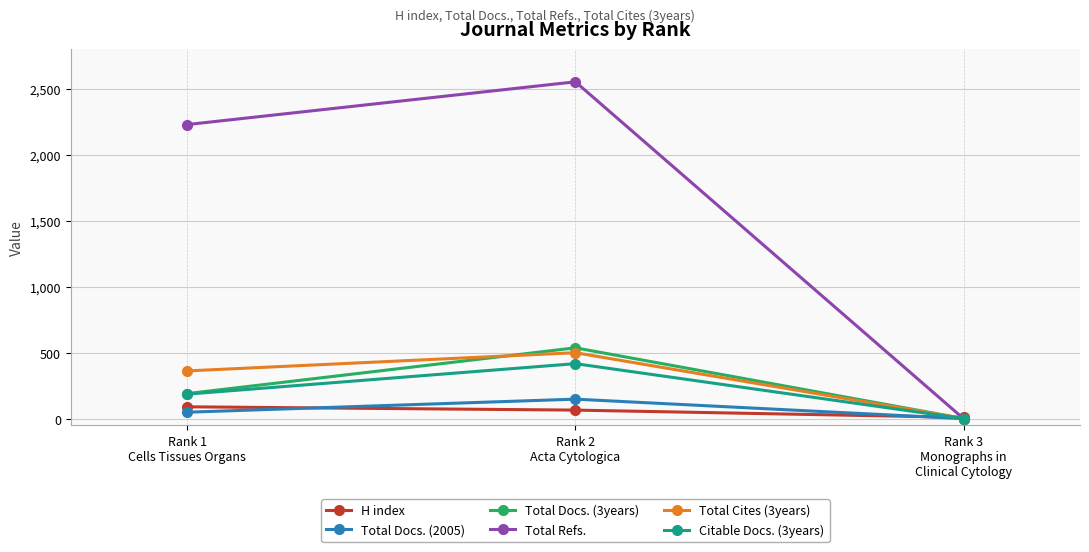

Which series has the largest range (max minus min)?

Total Refs.